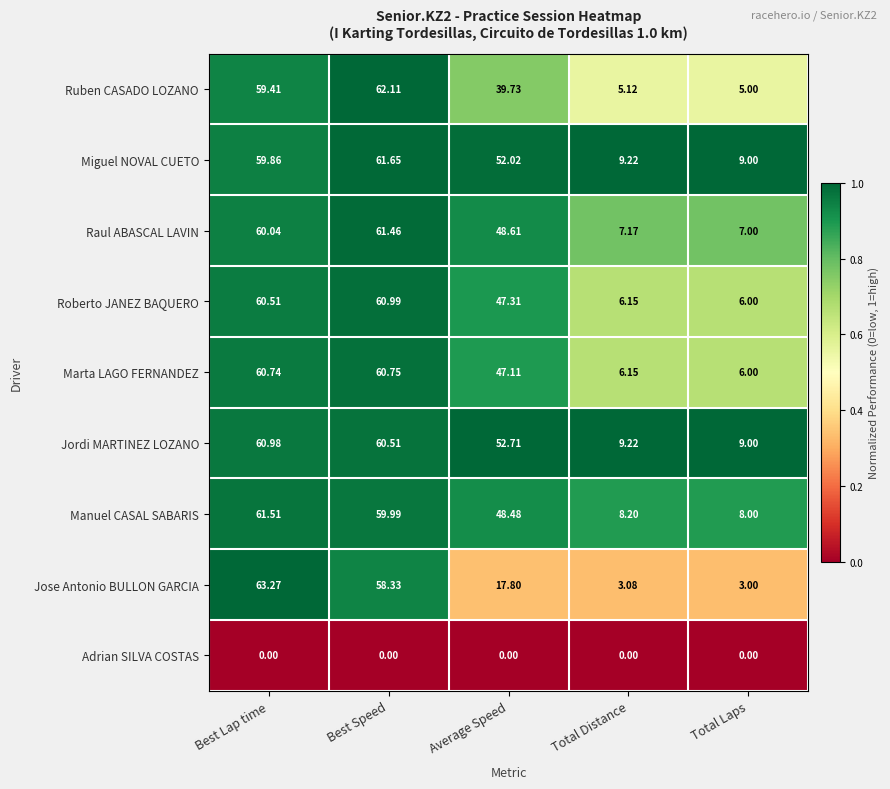

At which category is the sum across all series the highest?

Best Lap time